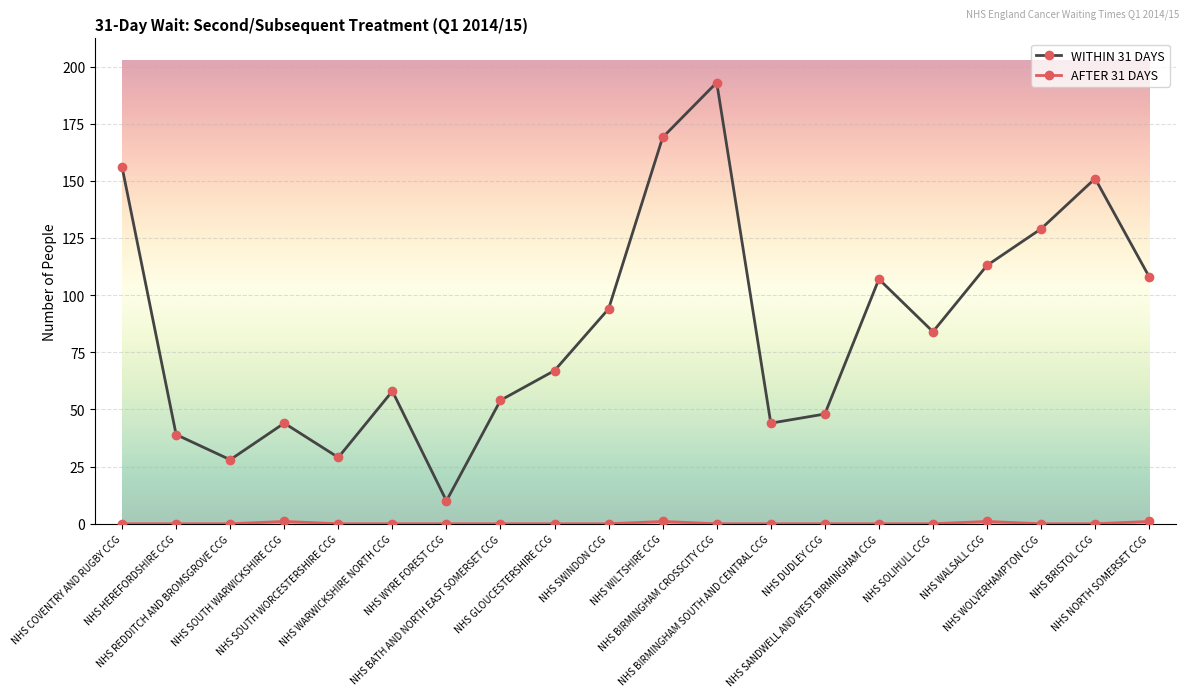

What is the maximum value shown in the chart?

193